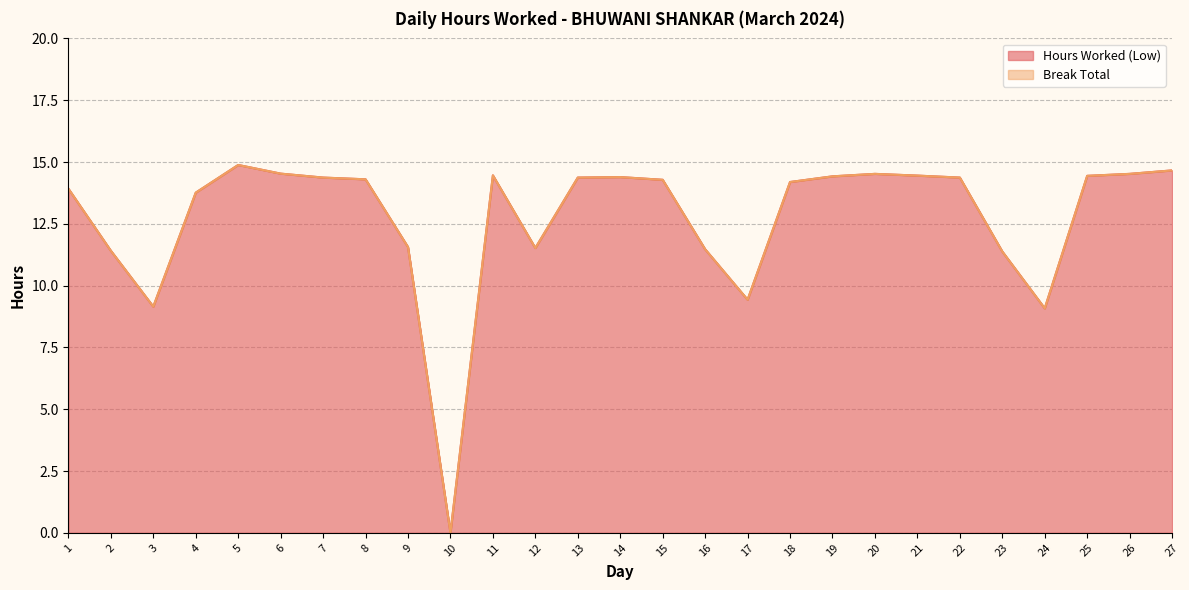

Where does the data first go above 14?

5